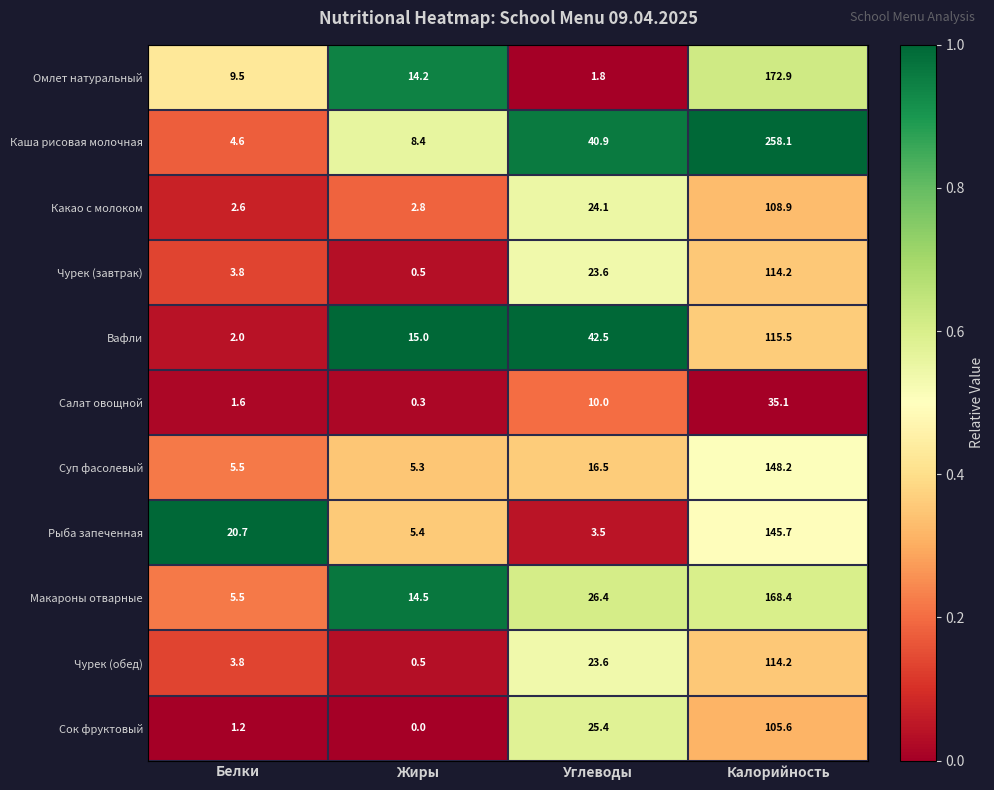

Read the Каша рисовая молочная value at Углеводы.

40.9